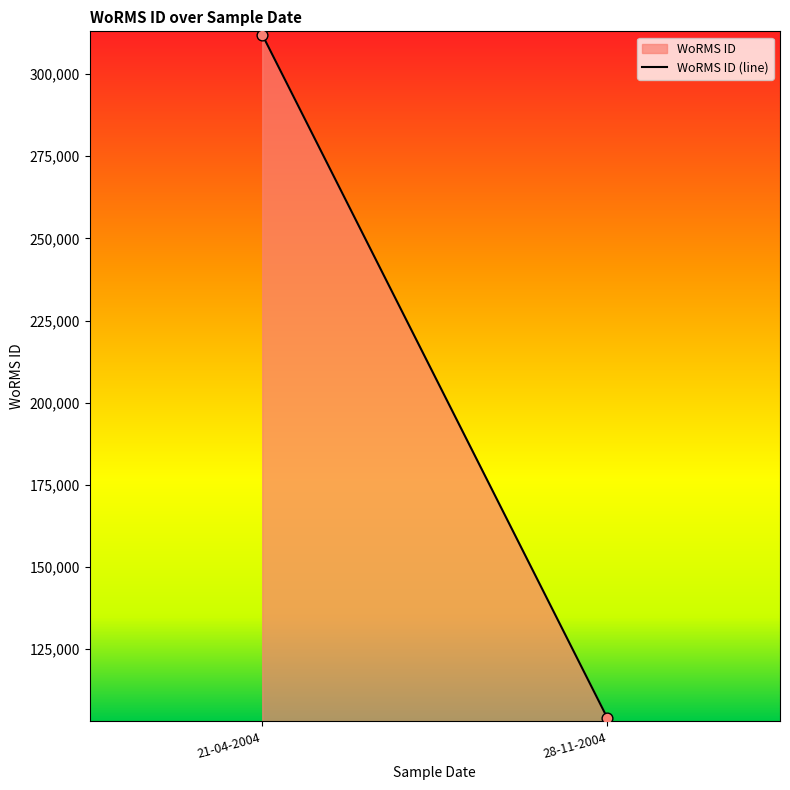

What is the range of Y values (max minus min)?

208005